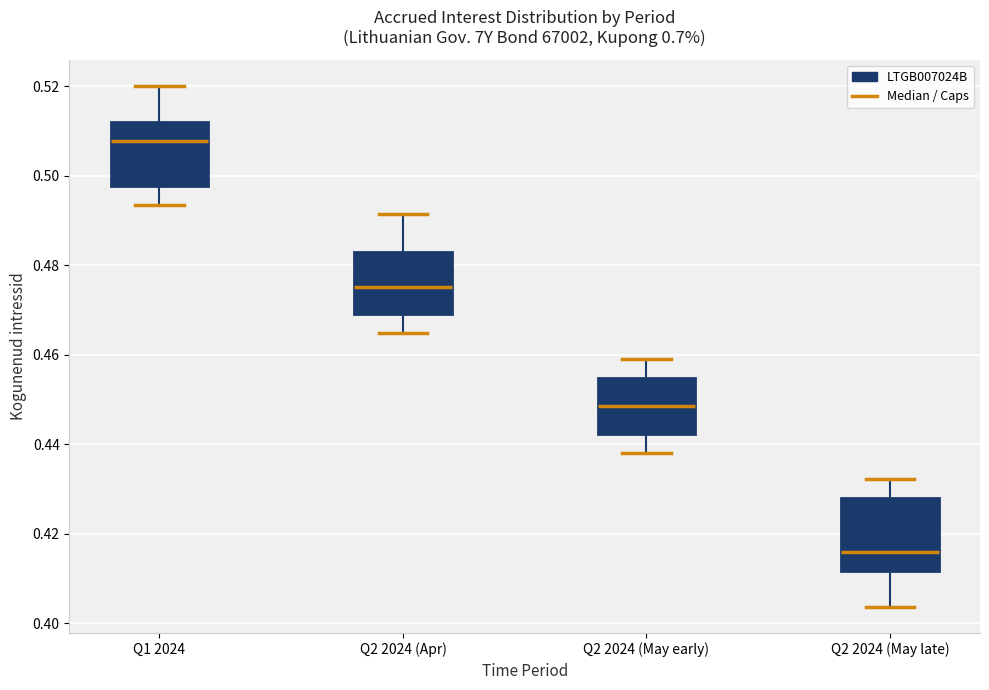

Reading left to right, transcribe this box plot: for each box, give where its median line is, the range the box spans, and where its two whiskers end, as read against the y-axis. The values are not printed on the chart, so give them approximately, as read against the axis.

Q1 2024: median 0.508, box 0.498 to 0.512, whiskers 0.494 to 0.520
Q2 2024 (Apr): median 0.476, box 0.470 to 0.482, whiskers 0.464 to 0.492
Q2 2024 (May early): median 0.448, box 0.442 to 0.454, whiskers 0.438 to 0.460
Q2 2024 (May late): median 0.416, box 0.412 to 0.428, whiskers 0.404 to 0.432